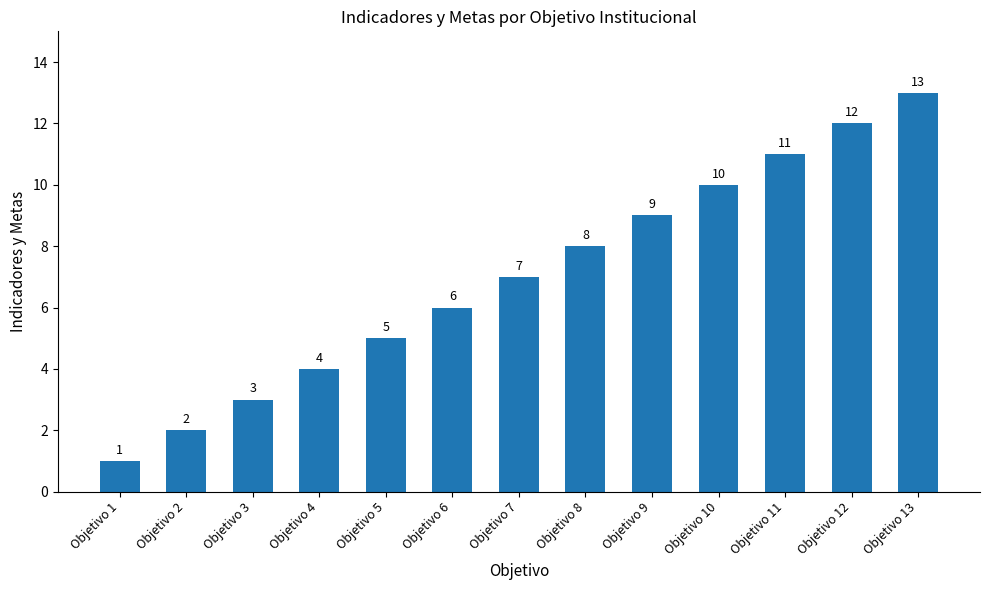

Is it true that the value at Objetivo 7 is 7?

True